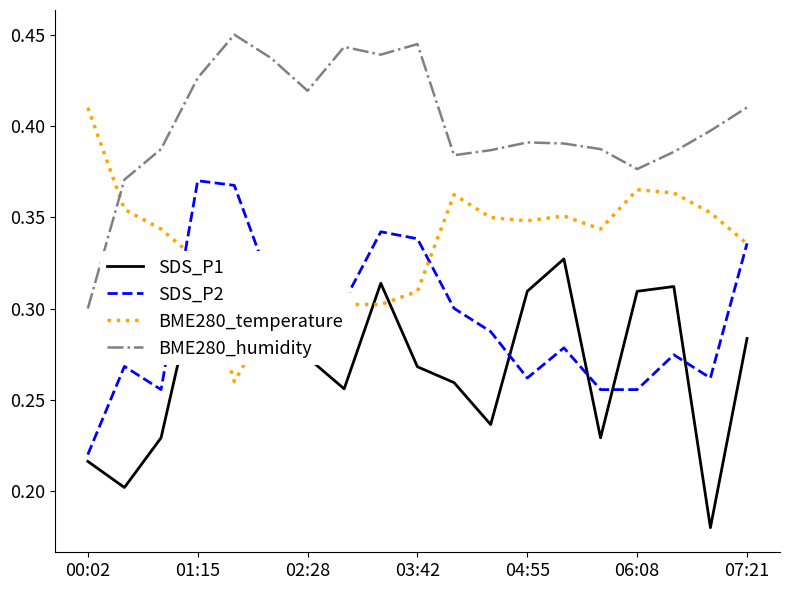

Is this an area chart (filled region under the line)?

No